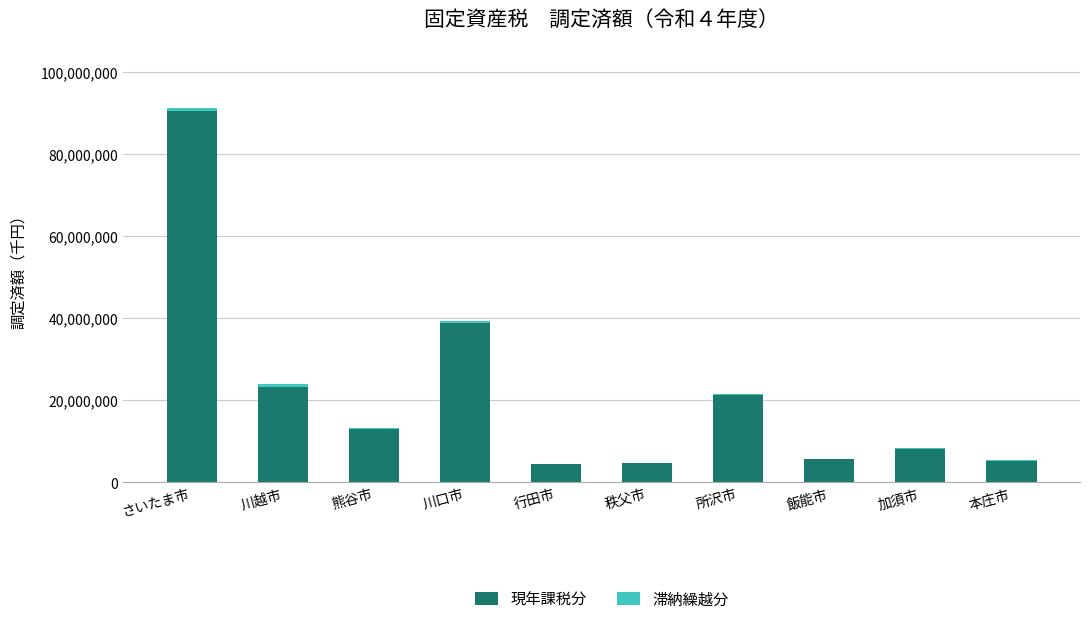

The 現年課税分 series shows 4454222 at 所沢市. True or false?

False